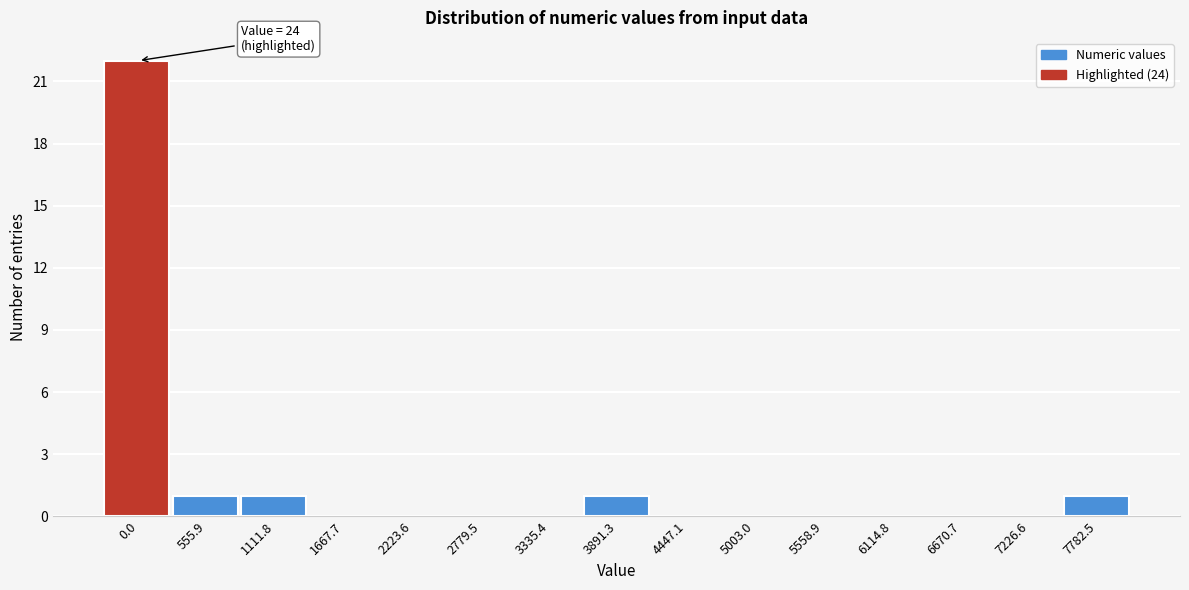

Reading left to right, what are all the values shown in this chart?

0.0=22	555.9=1	1111.8=1	1667.7=0	2223.6=0	2779.5=0	3335.4=0	3891.3=1	4447.1=0	5003.0=0	5558.9=0	6114.8=0	6670.7=0	7226.6=0	7782.5=1